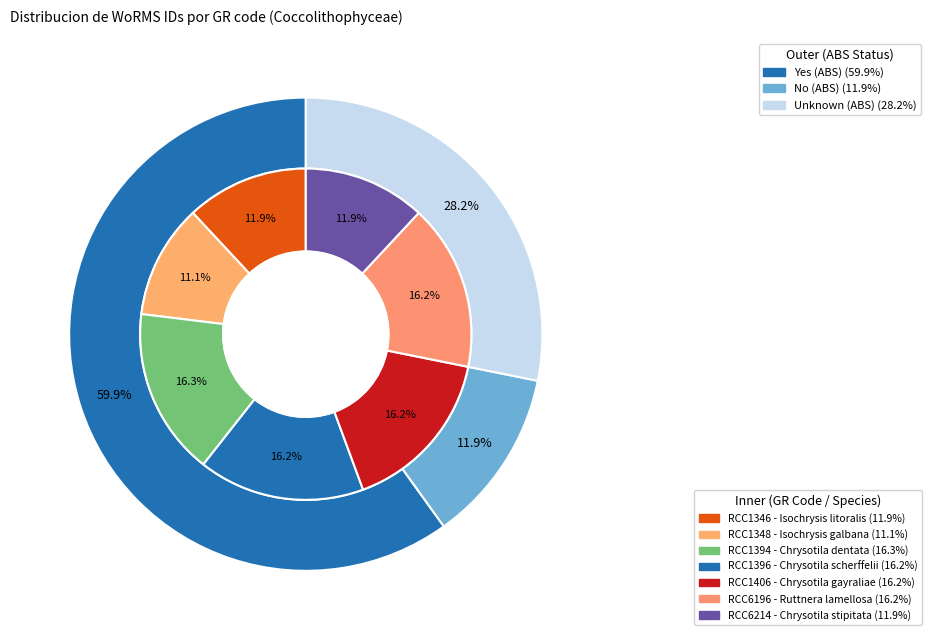

Approximately how many times larger is the value at RCC6196 compared to RCC1406?

1.0